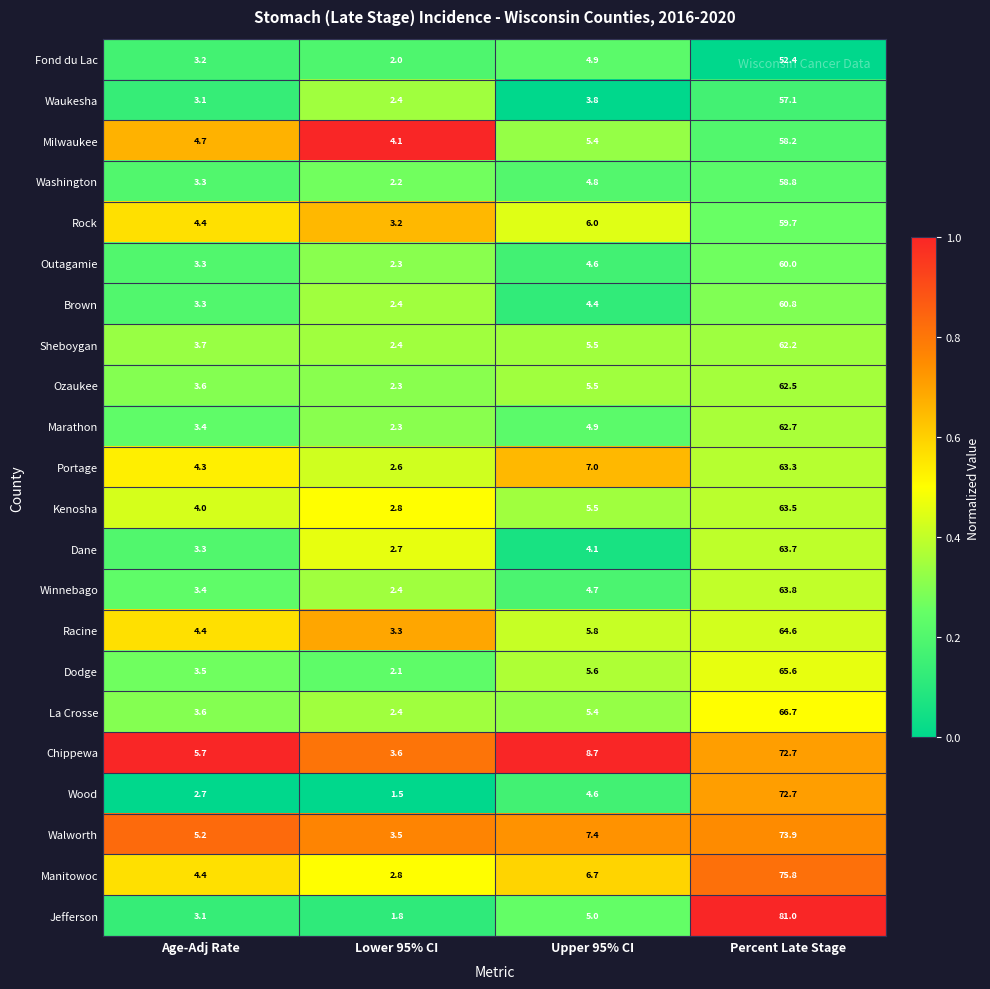

At which category does the chart reach its minimum across all series?

Lower 95% CI